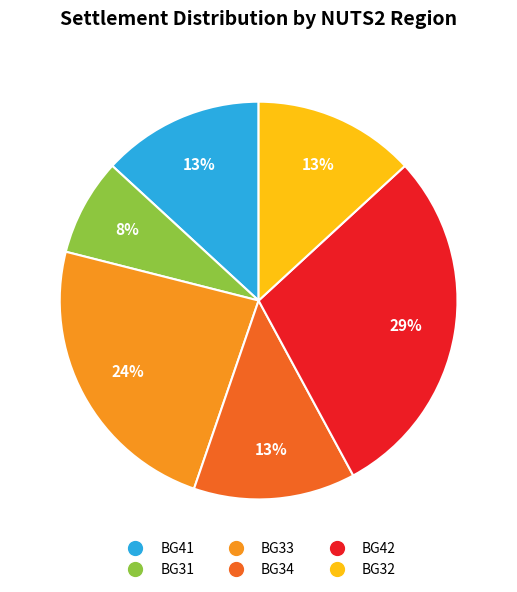

Is there any slice that represents more than half of the pie?

No